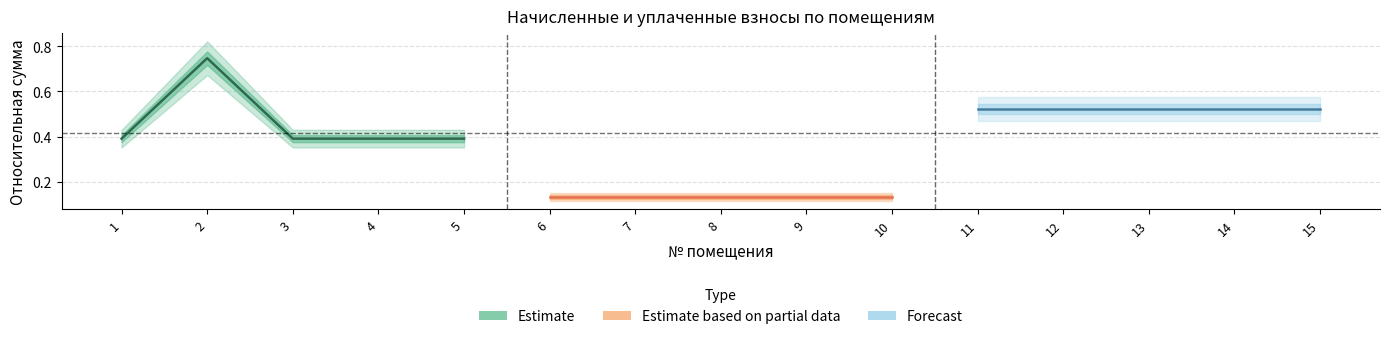

Does the chart have visible grid lines?

Yes